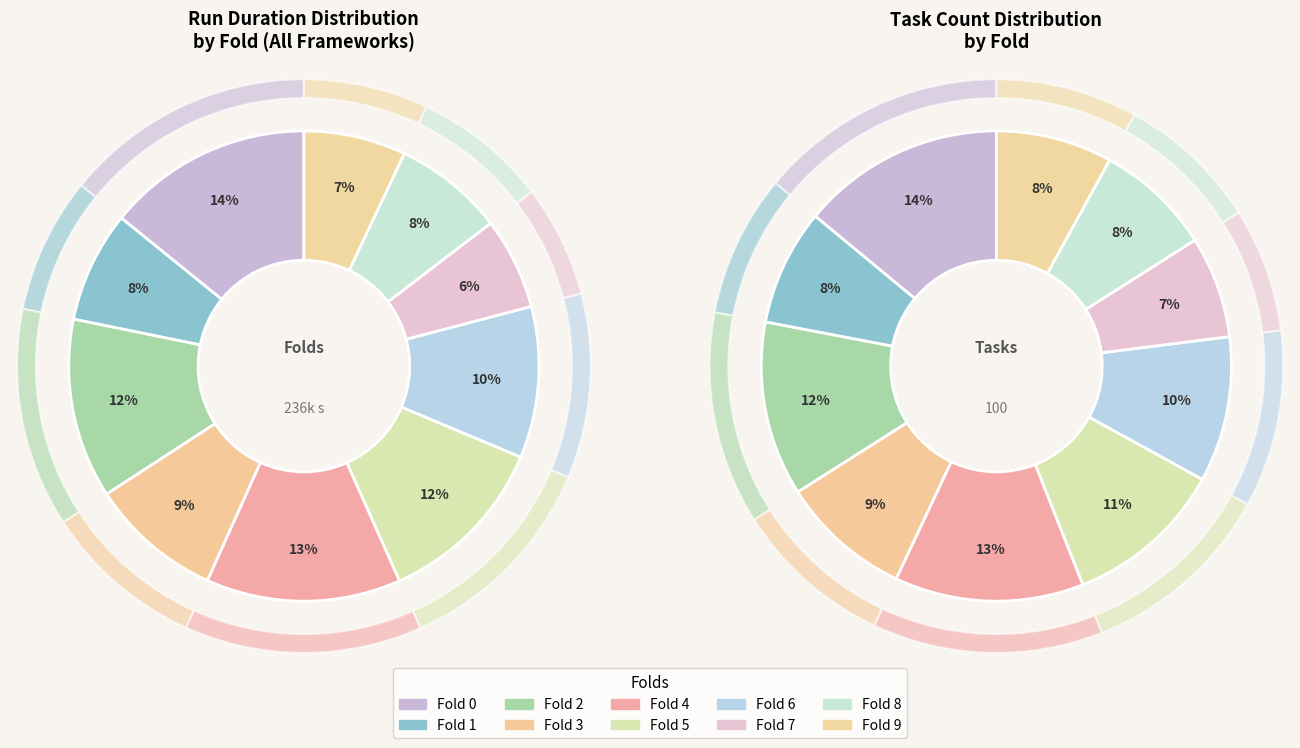

What is the ratio of the value at fold_2 to the value at fold_5?

1.1